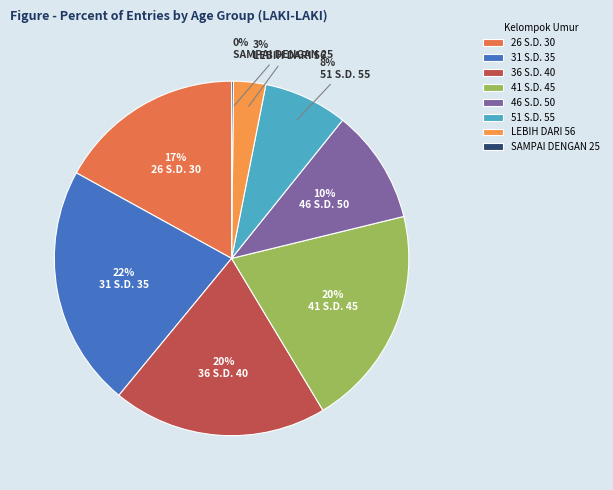

Rank the categories by value from lowest to highest.

SAMPAI DENGAN 25, LEBIH DARI 56, 51 S.D. 55, 46 S.D. 50, 26 S.D. 30, 36 S.D. 40, 41 S.D. 45, 31 S.D. 35